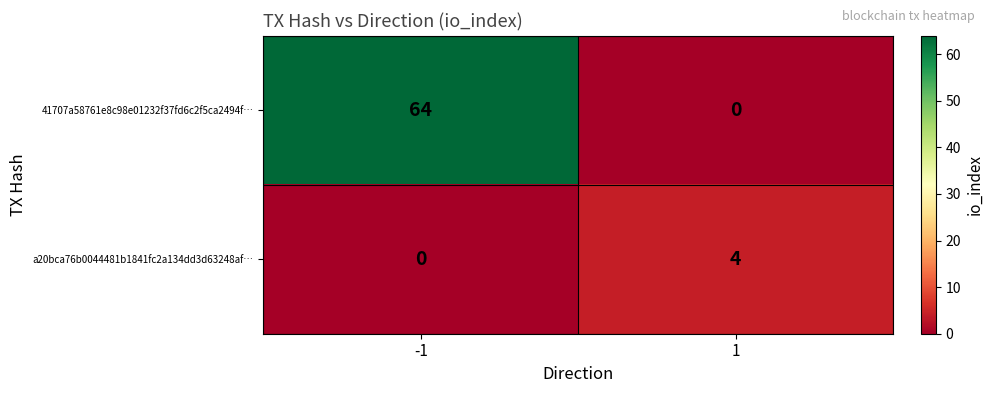

The a20bca76b0044481b1841fc2a134dd3d63248af… series shows -2 at -1. True or false?

False